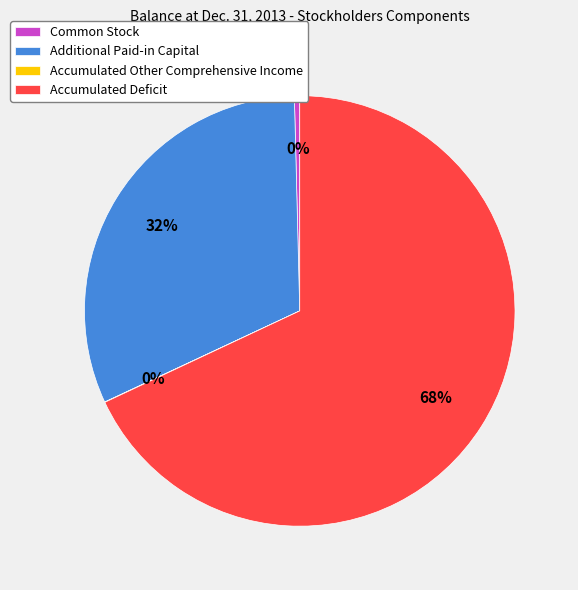

Is the sum of Accumulated Deficit and Common Stock greater than half?

Yes